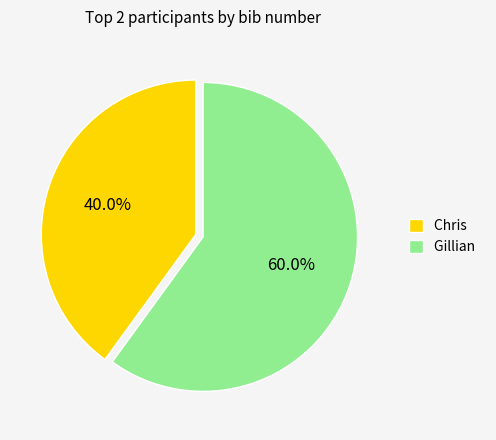

Is there a majority slice in this chart?

Yes